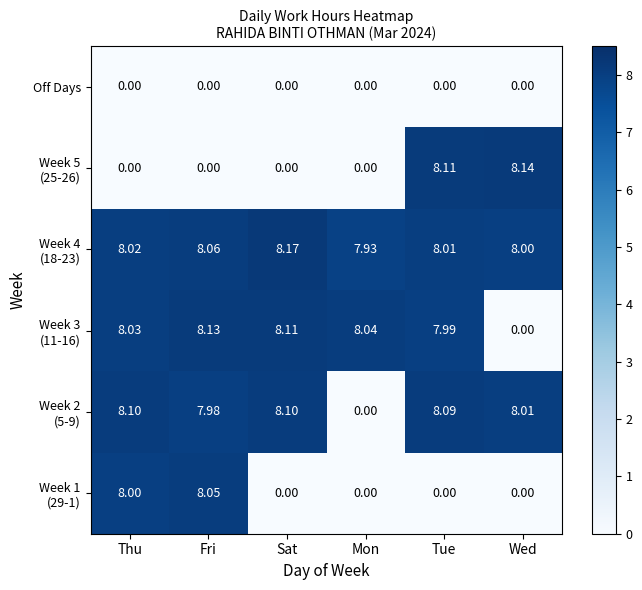

At which category is the sum across all series the highest?

Fri